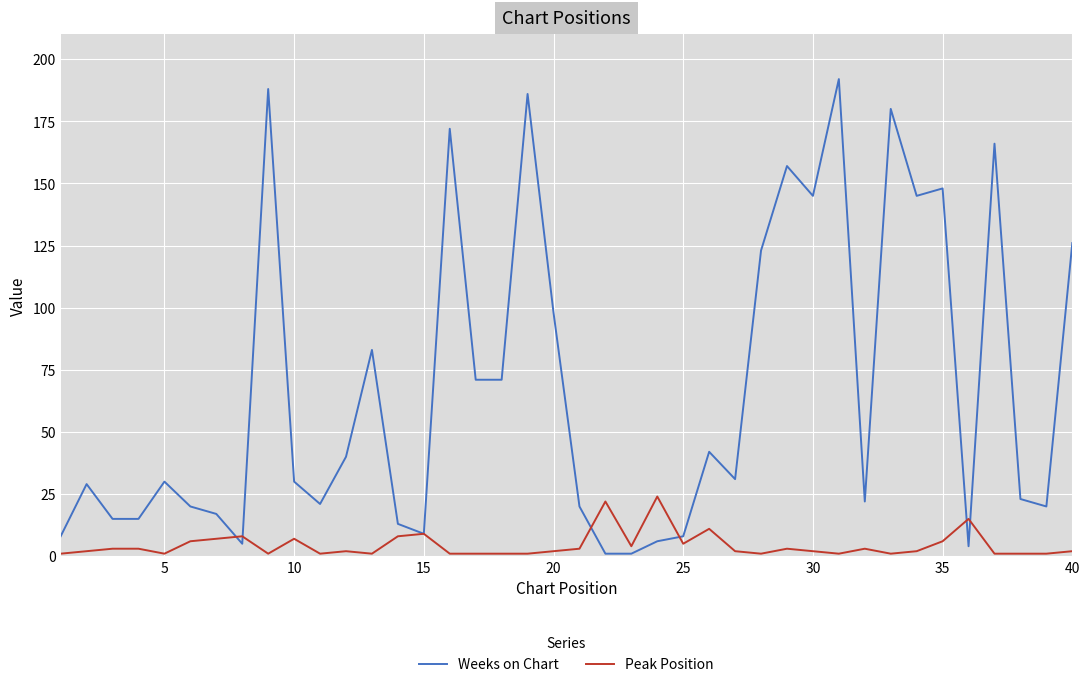

Which series has the widest spread of values?

Weeks on Chart